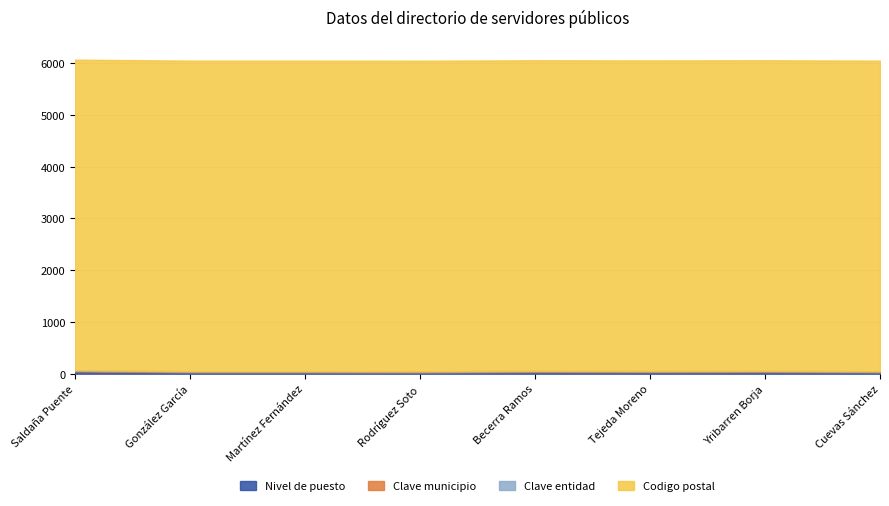

At which category does the chart reach its peak across all series?

Saldaña Puente